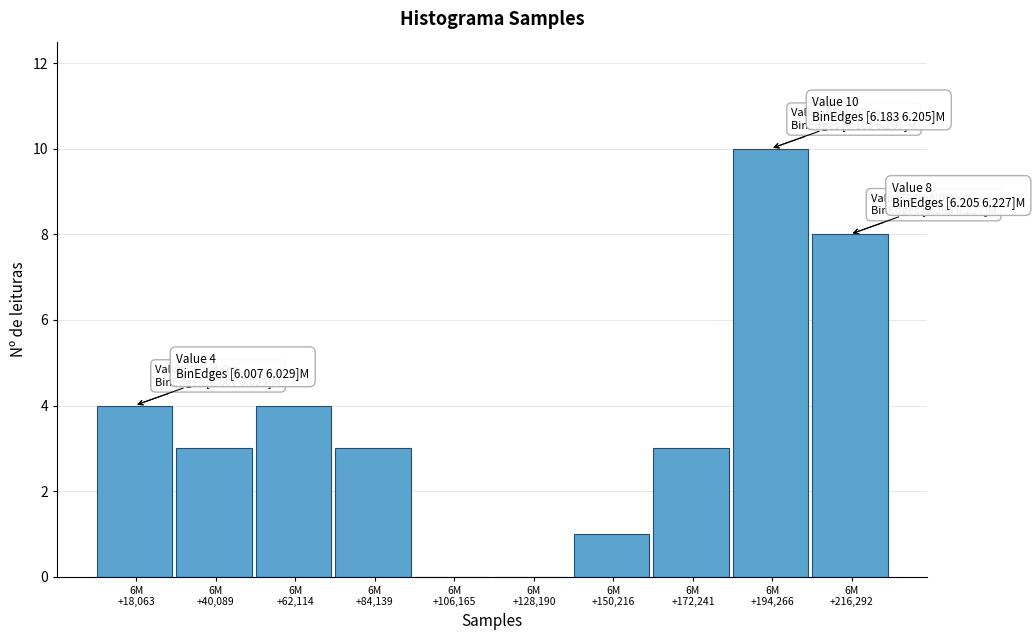

What is the maximum value shown in the chart?

10